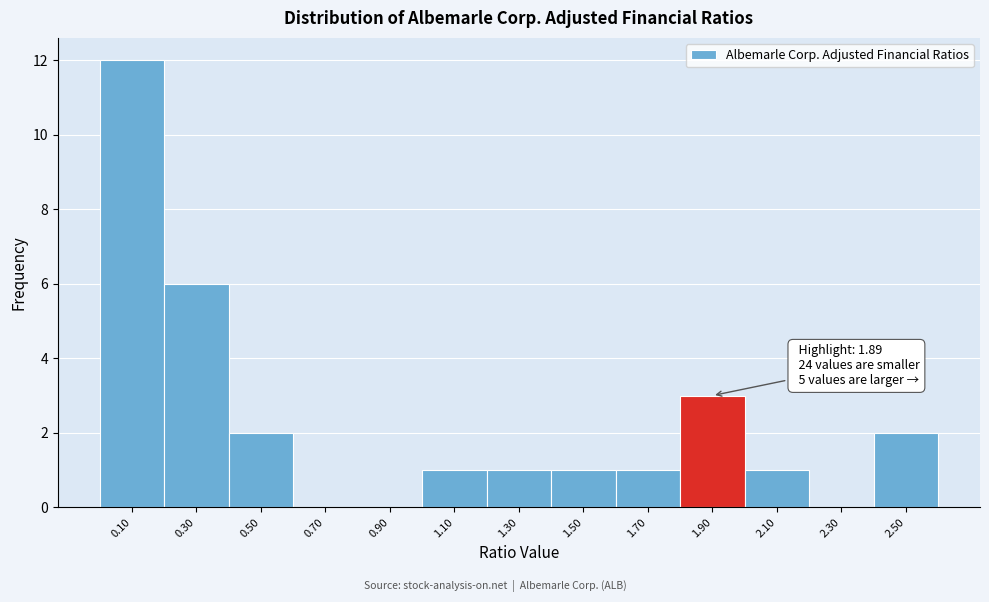

Over which range of the x-axis is the bar tallest?

0.0 to 0.2